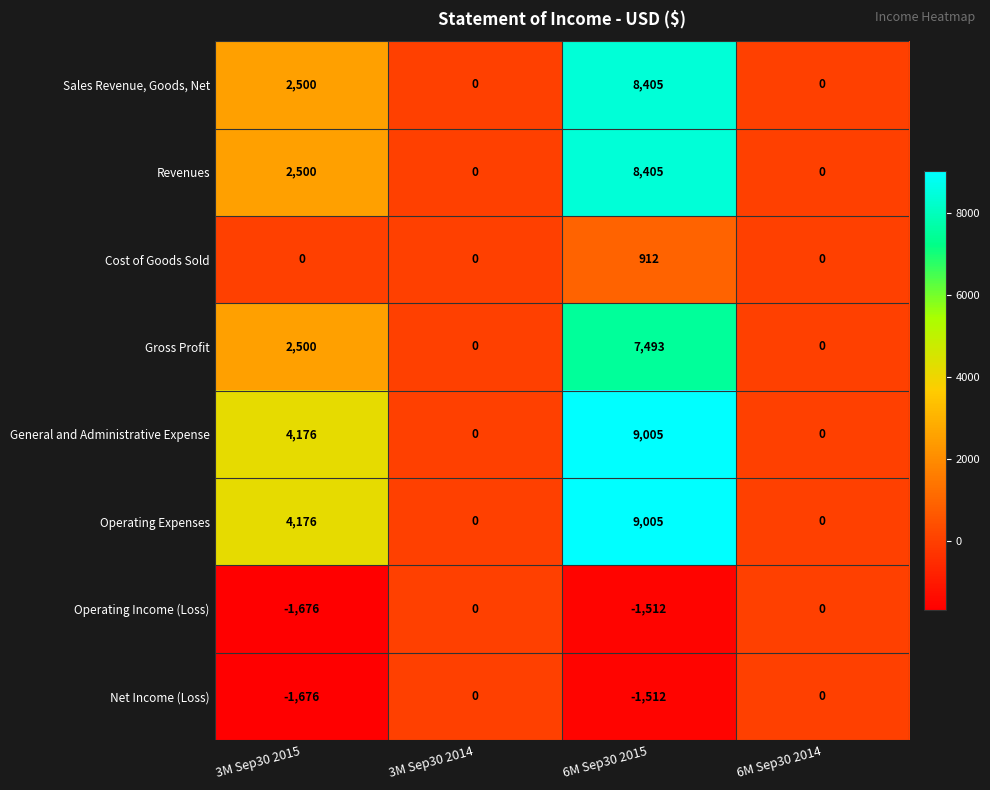

How many Sales Revenue, Goods, Net values are between 0 and 8405?

4